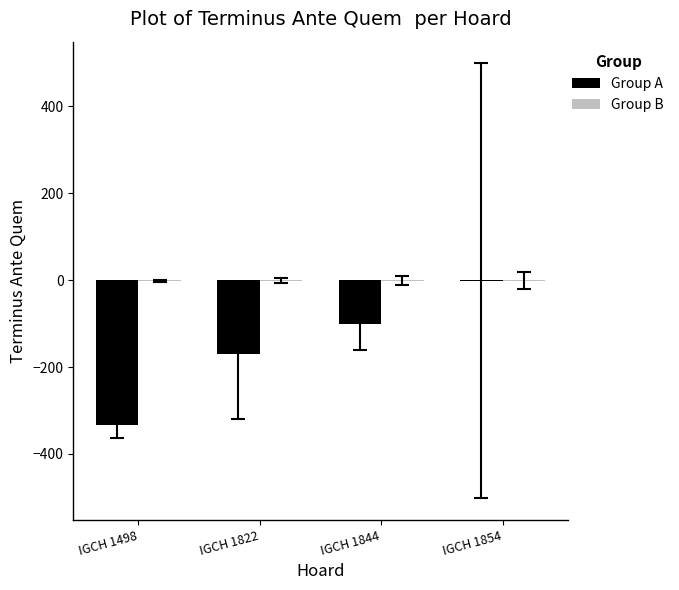

True or false: Group A has a value of -44 at IGCH 1844.

False